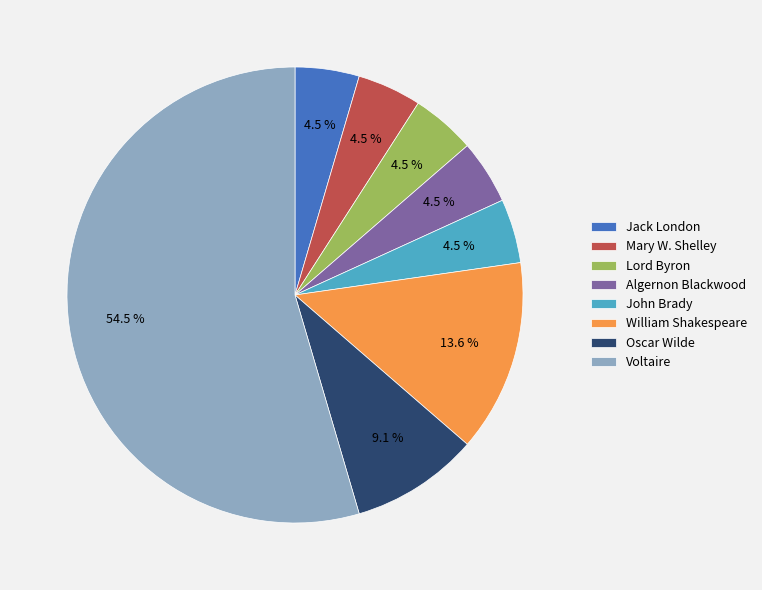

True or false: William Shakespeare accounts for 25% of the total.

False